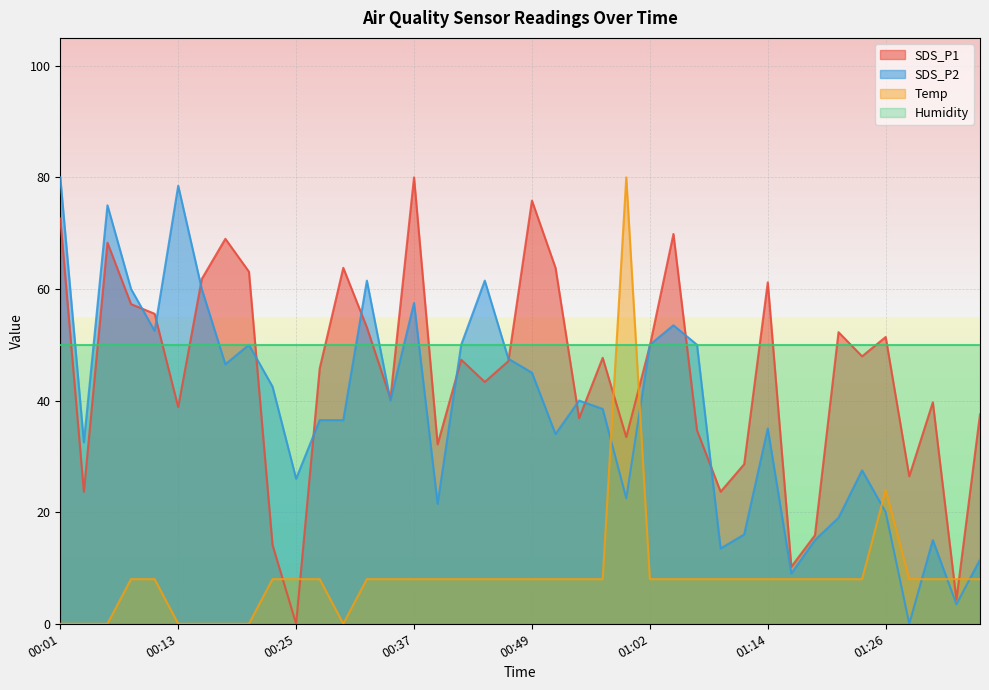

What is the difference between the maximum and second lowest values in the SDS_P2 series?

76.5